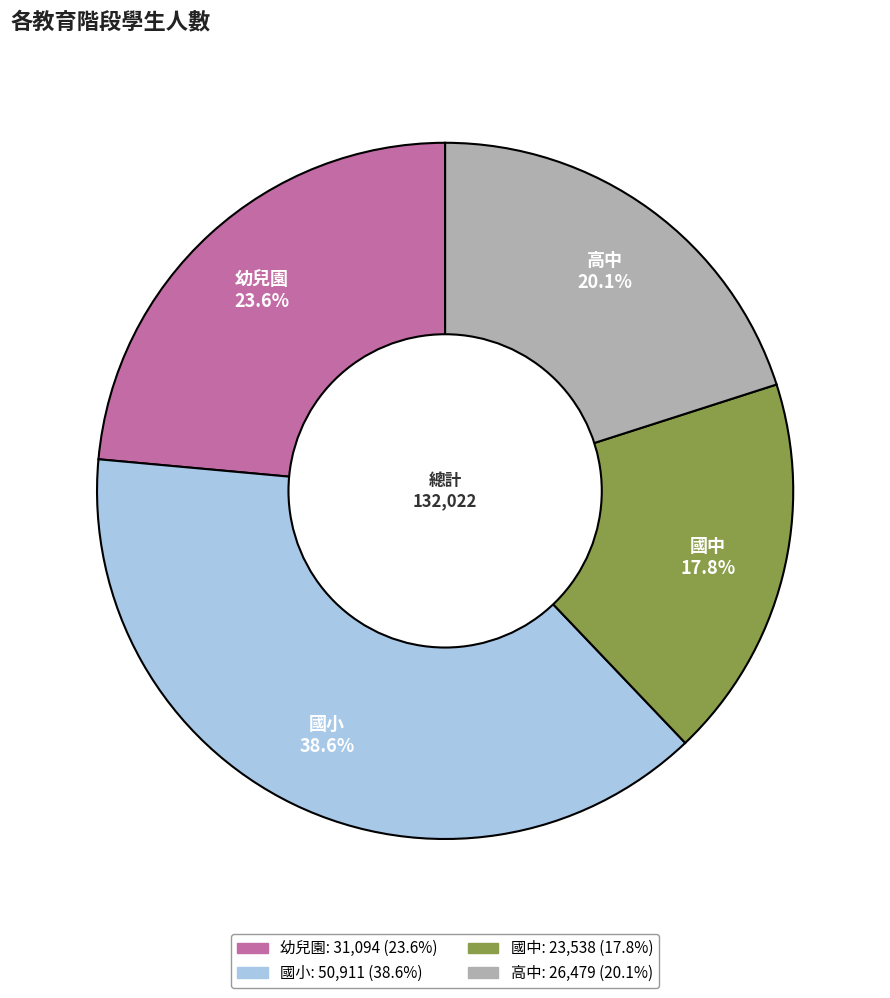

What is the largest slice in the pie chart?

國小